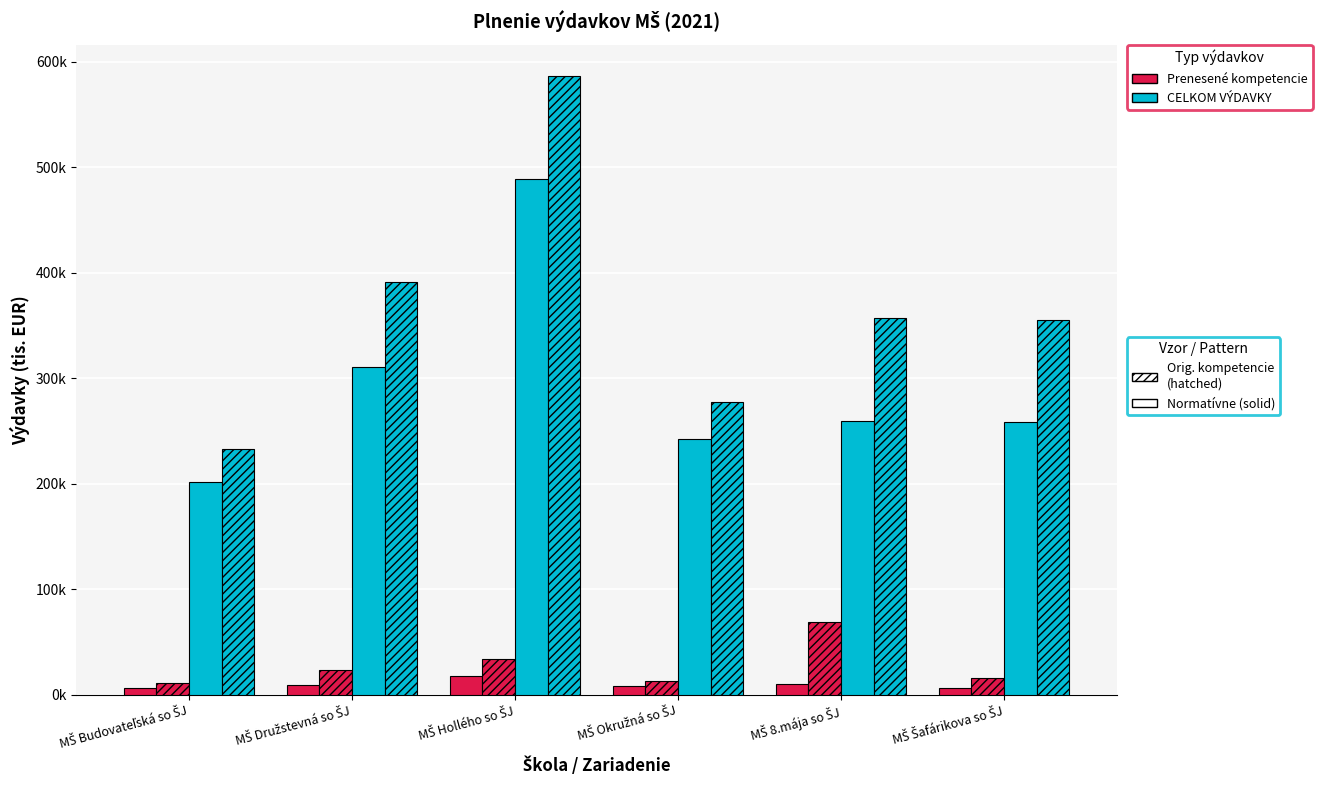

What is the label of the 5th bar from the left?

MŠ 8.mája so ŠJ